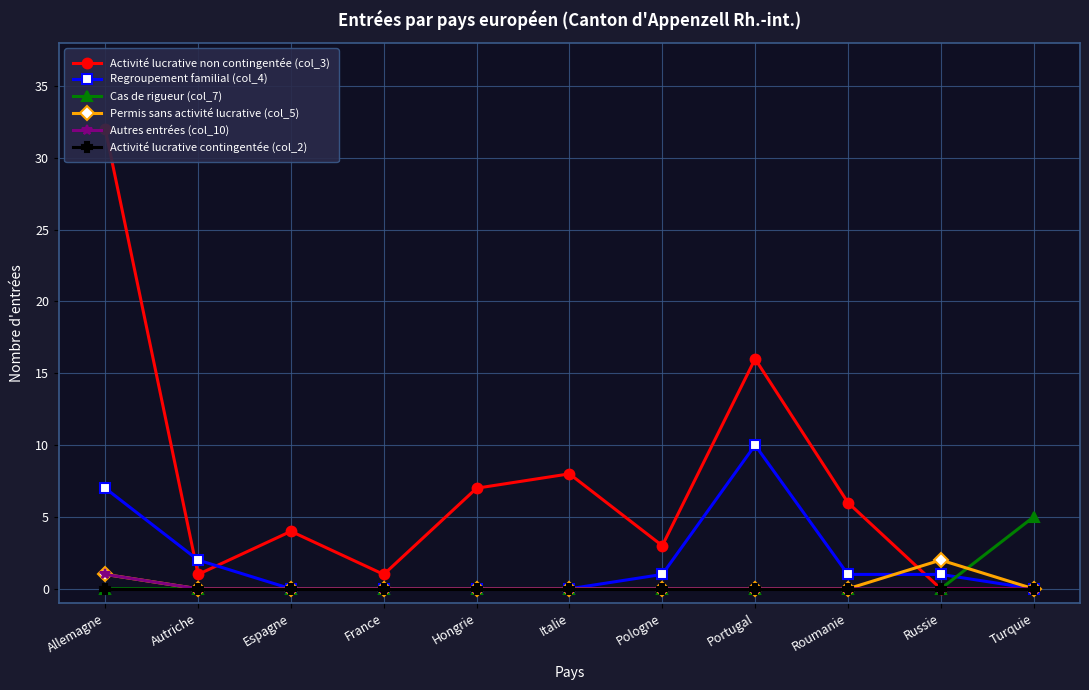

At which category is the sum across all series the highest?

Allemagne